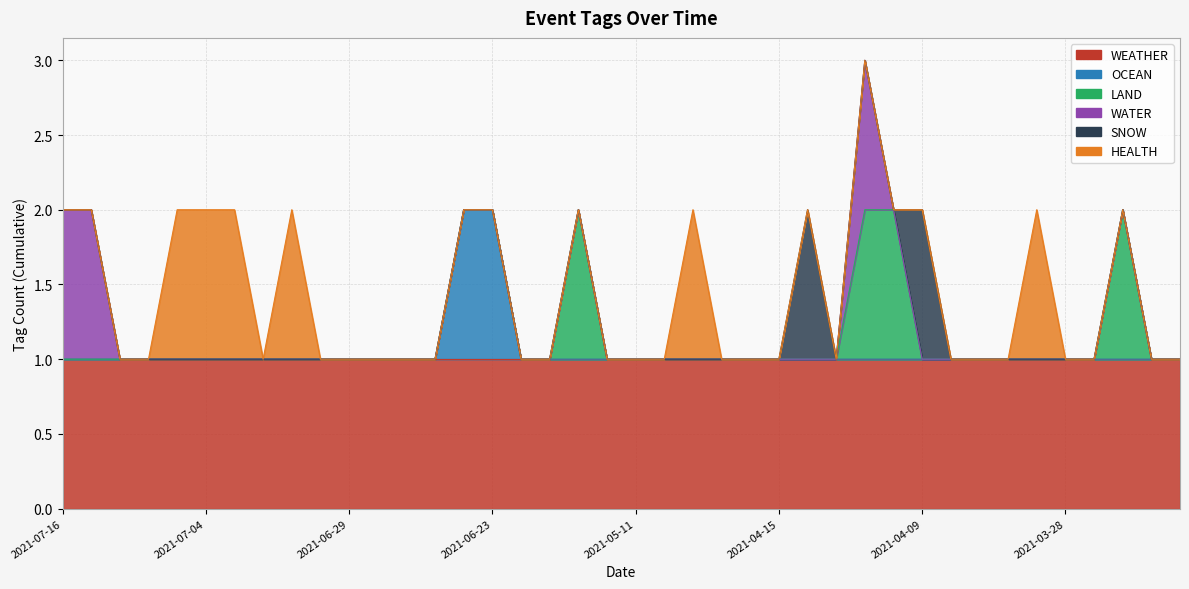

True or false: HEALTH and WATER intersect in this chart.

False